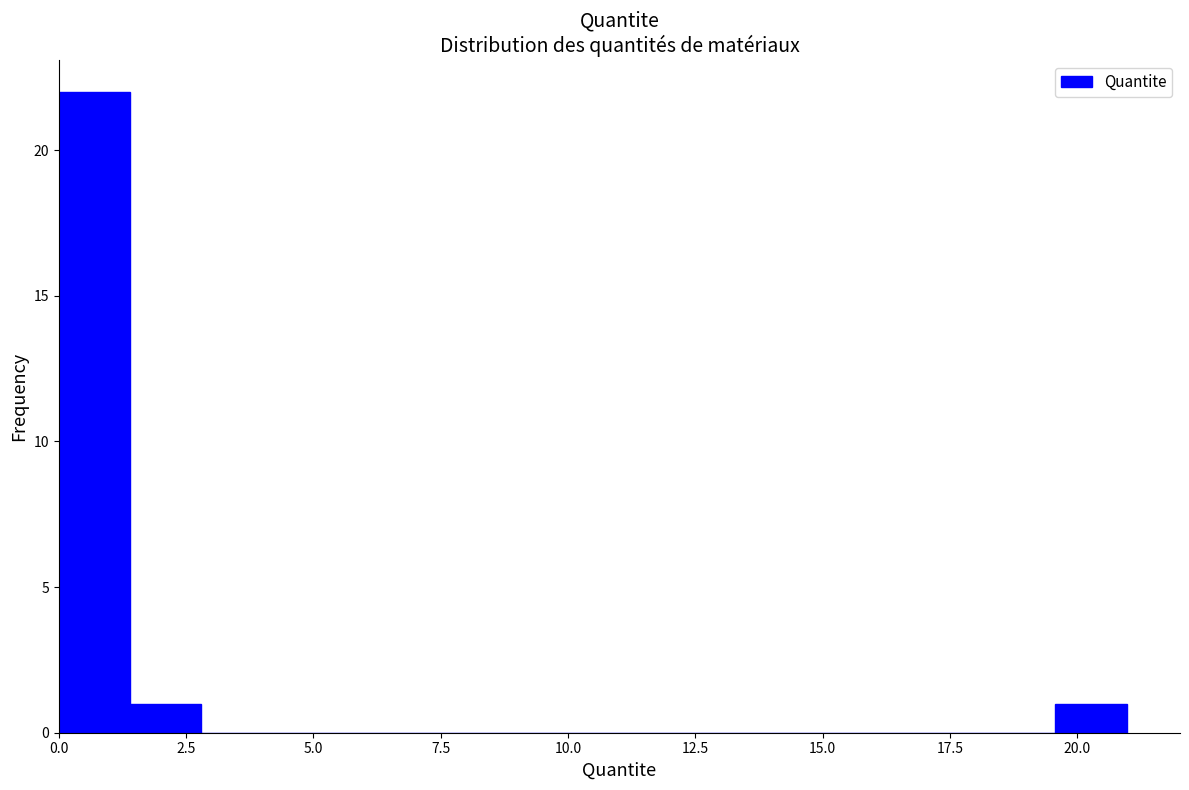

Around what value on the x-axis is the tallest bar? Give the approximate position of its centre, as read against the axis.

0.5